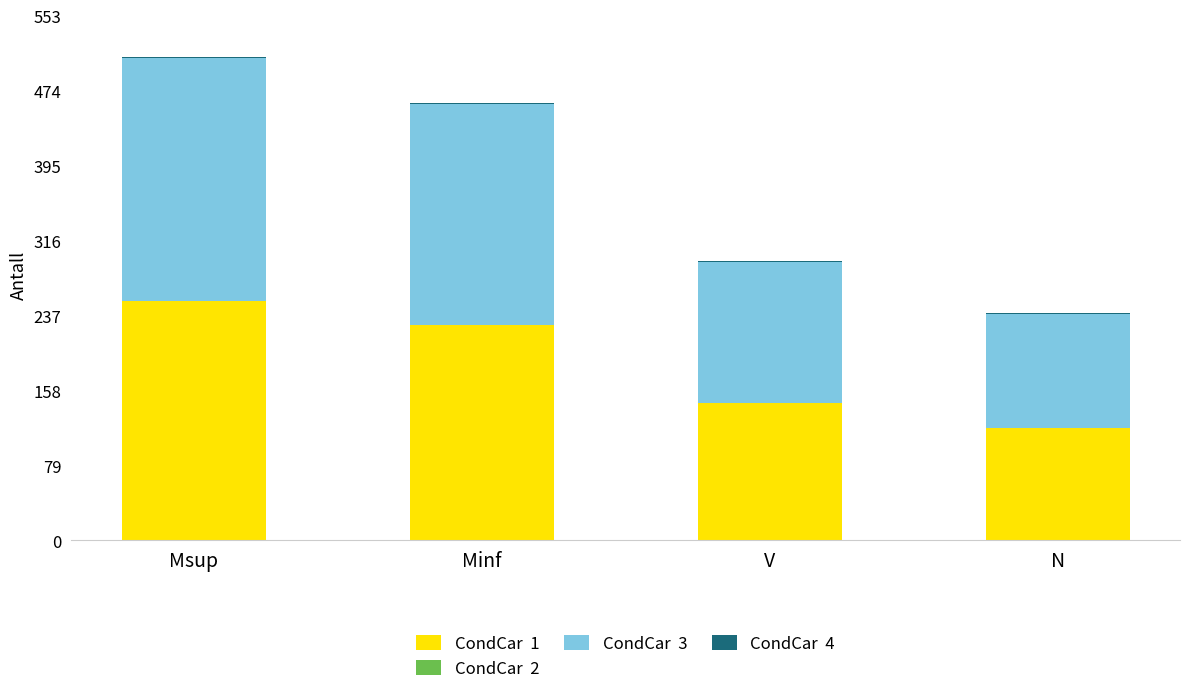

What is the total value across all series at N?

239.4